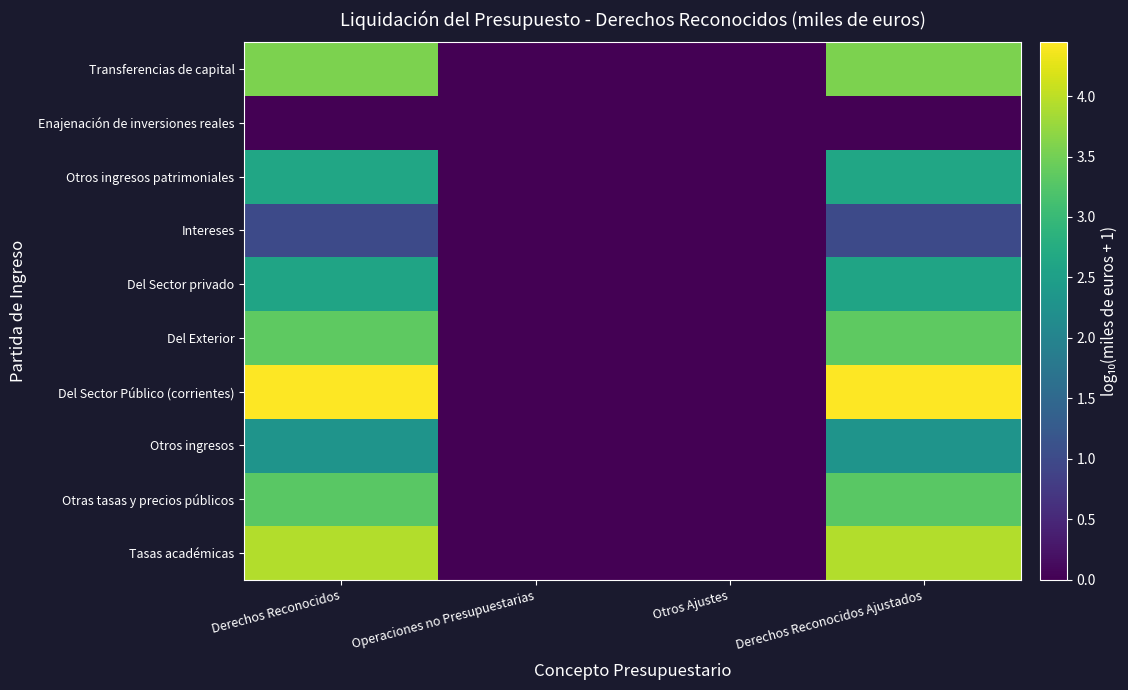

Reading left to right, extract all data points from this chart.

Tasas académicas: Derechos Reconocidos=3.9	Operaciones no Presupuestarias=0.0	Otros Ajustes=0.0	Derechos Reconocidos Ajustados=3.9
Otras tasas y precios públicos: Derechos Reconocidos=3.3	Operaciones no Presupuestarias=0.0	Otros Ajustes=0.0	Derechos Reconocidos Ajustados=3.3
Otros ingresos: Derechos Reconocidos=2.3	Operaciones no Presupuestarias=0.0	Otros Ajustes=0.0	Derechos Reconocidos Ajustados=2.3
Del Sector Público (corrientes): Derechos Reconocidos=4.4	Operaciones no Presupuestarias=0.0	Otros Ajustes=0.0	Derechos Reconocidos Ajustados=4.4
Del Exterior: Derechos Reconocidos=3.3	Operaciones no Presupuestarias=0.0	Otros Ajustes=0.0	Derechos Reconocidos Ajustados=3.3
Del Sector privado: Derechos Reconocidos=2.6	Operaciones no Presupuestarias=0.0	Otros Ajustes=0.0	Derechos Reconocidos Ajustados=2.6
Intereses: Derechos Reconocidos=1.0	Operaciones no Presupuestarias=0.0	Otros Ajustes=0.0	Derechos Reconocidos Ajustados=1.0
Otros ingresos patrimoniales: Derechos Reconocidos=2.6	Operaciones no Presupuestarias=0.0	Otros Ajustes=0.0	Derechos Reconocidos Ajustados=2.6
Enajenación de inversiones reales: Derechos Reconocidos=0.0	Operaciones no Presupuestarias=0.0	Otros Ajustes=0.0	Derechos Reconocidos Ajustados=0.0
Transferencias de capital: Derechos Reconocidos=3.6	Operaciones no Presupuestarias=0.0	Otros Ajustes=0.0	Derechos Reconocidos Ajustados=3.6